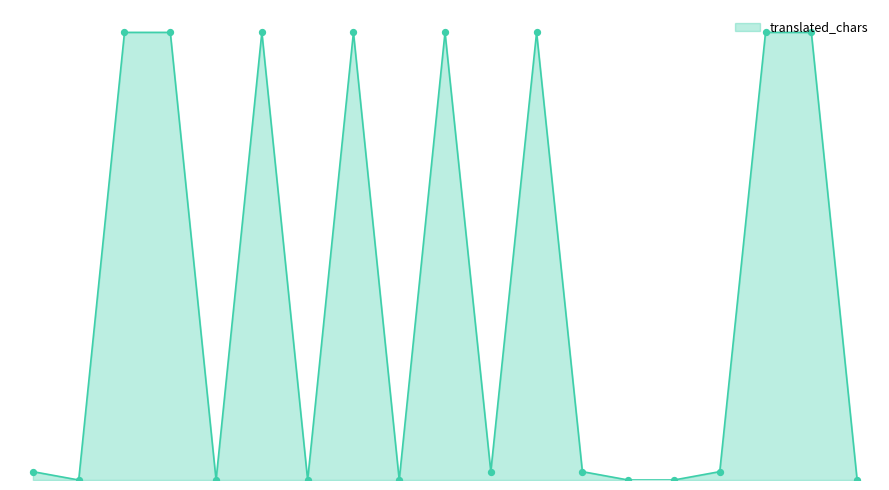

Is this an area chart (filled region under the line)?

Yes